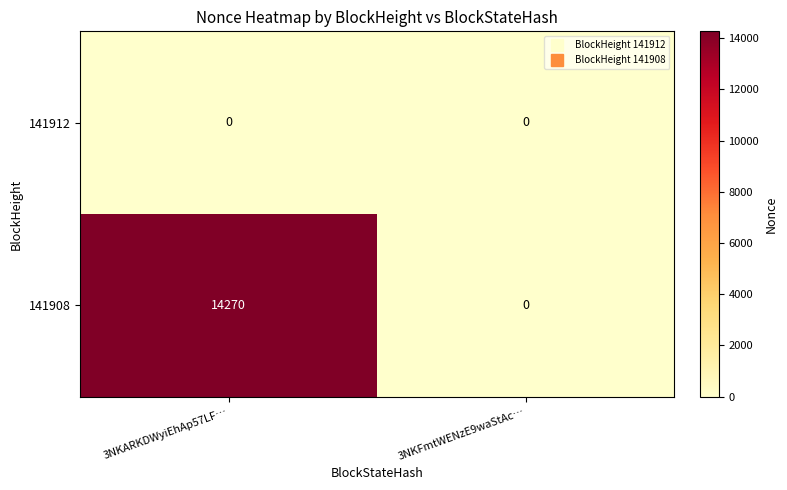

Rank the series at 3NKARKDWyiEhAp57LF… from lowest to highest value.

141912, 141908